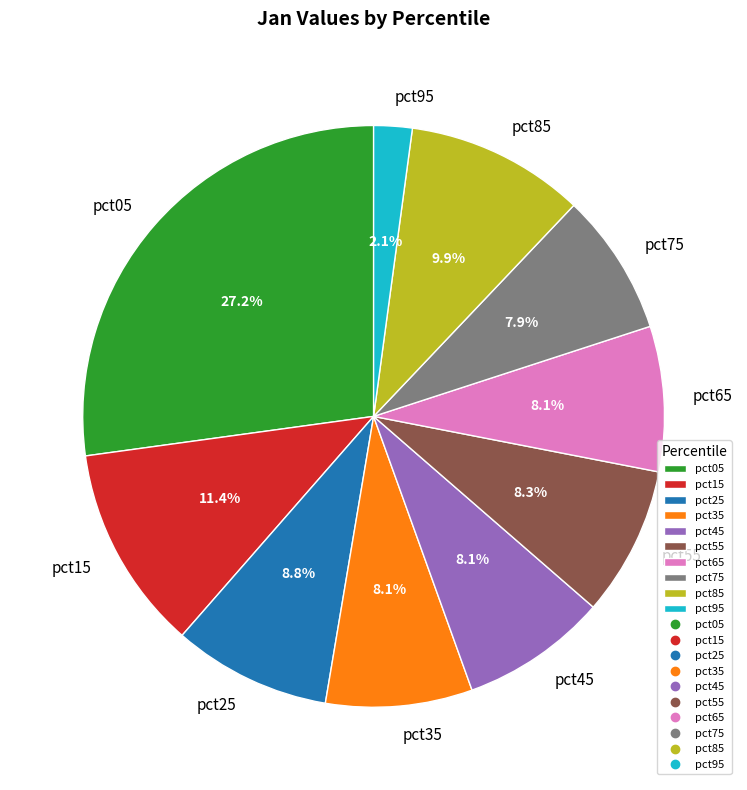

How many segments does this pie chart have?

10